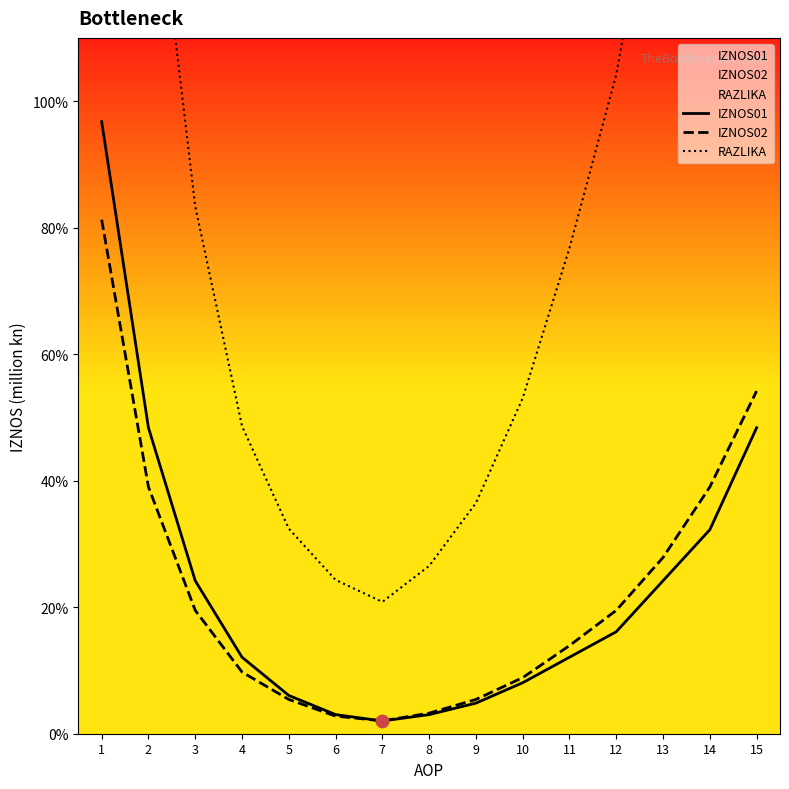

At which category is the sum across all series the highest?

1